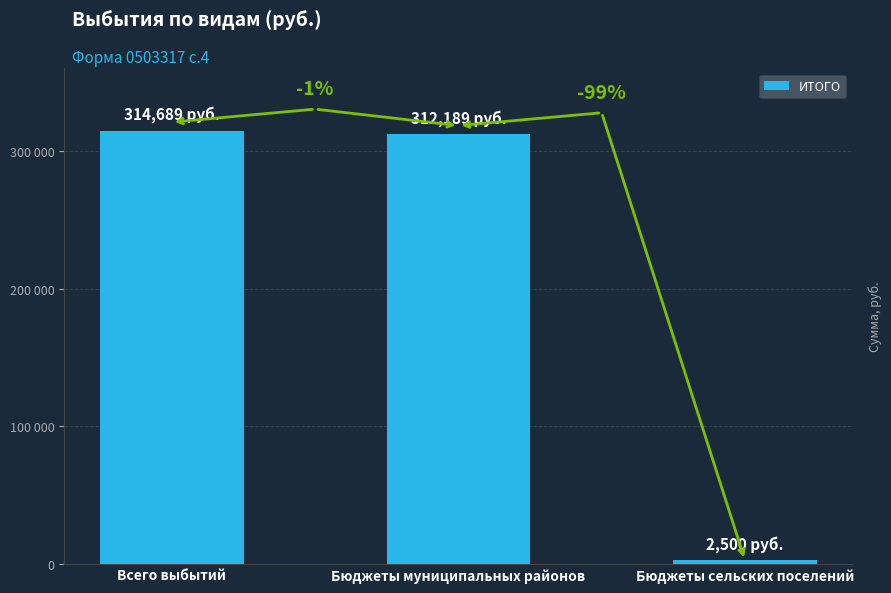

How many distinct data groups are displayed?

1